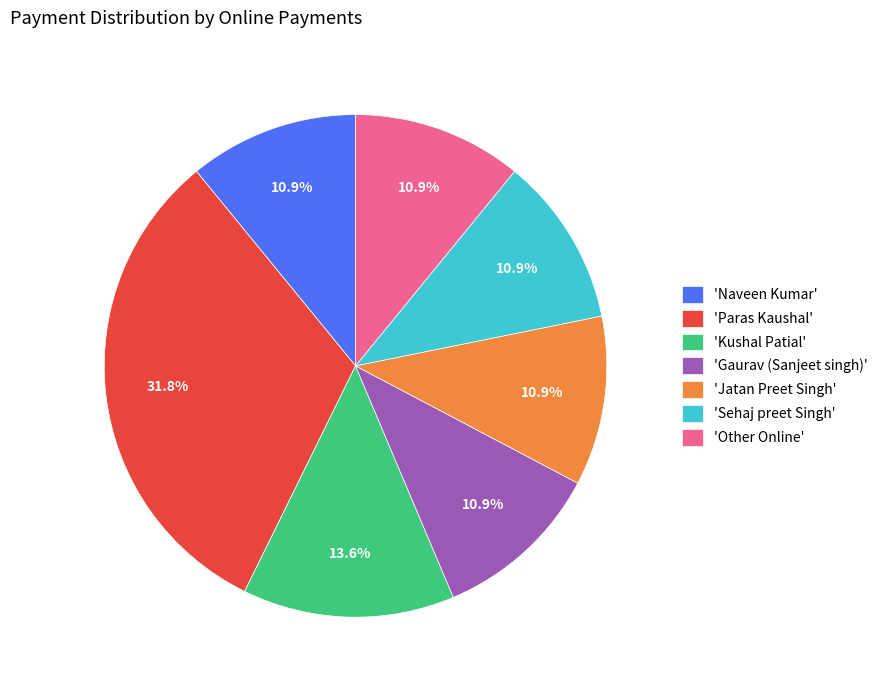

Approximately how many times larger is the value at 'Jatan Preet Singh' compared to 'Gaurav (Sanjeet singh)'?

1.0